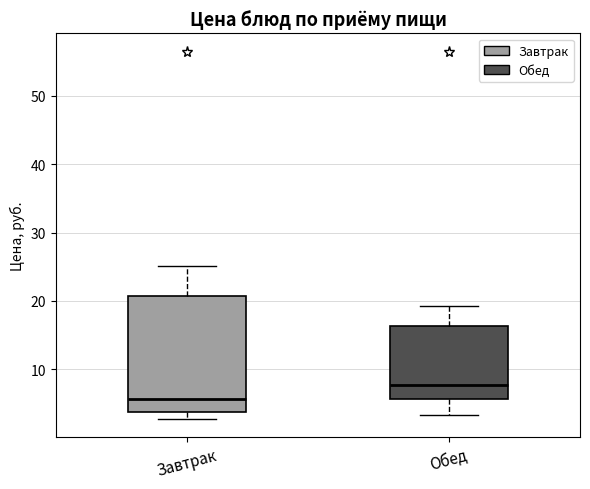

Which box is the tallest, from its lower edge to its upper edge?

Завтрак